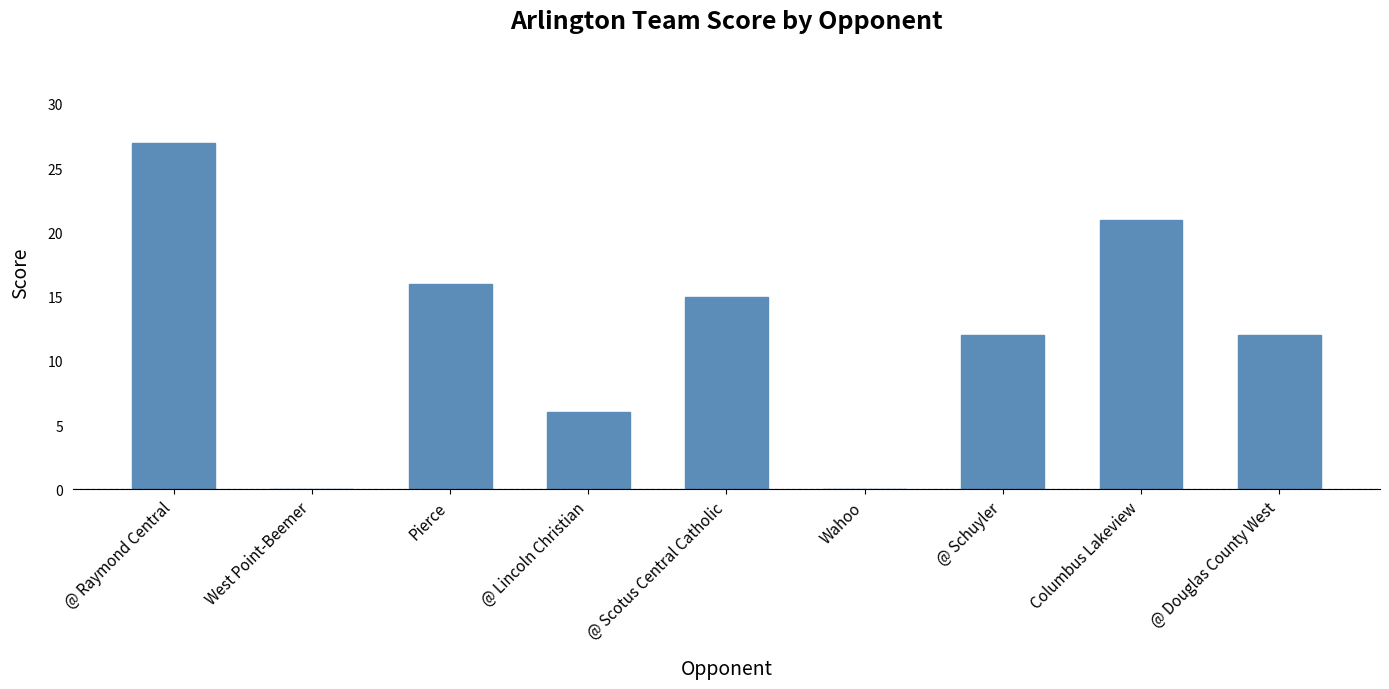

What is the approximate value at Columbus Lakeview?

21